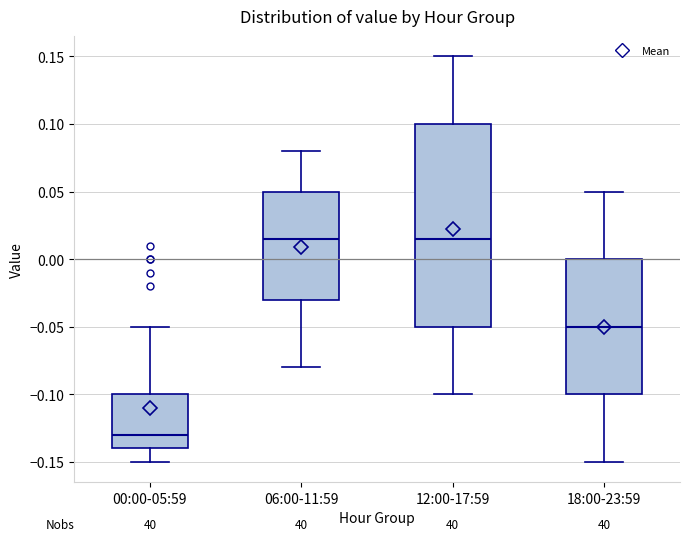

Which box's median line is the lowest?

00:00-05:59